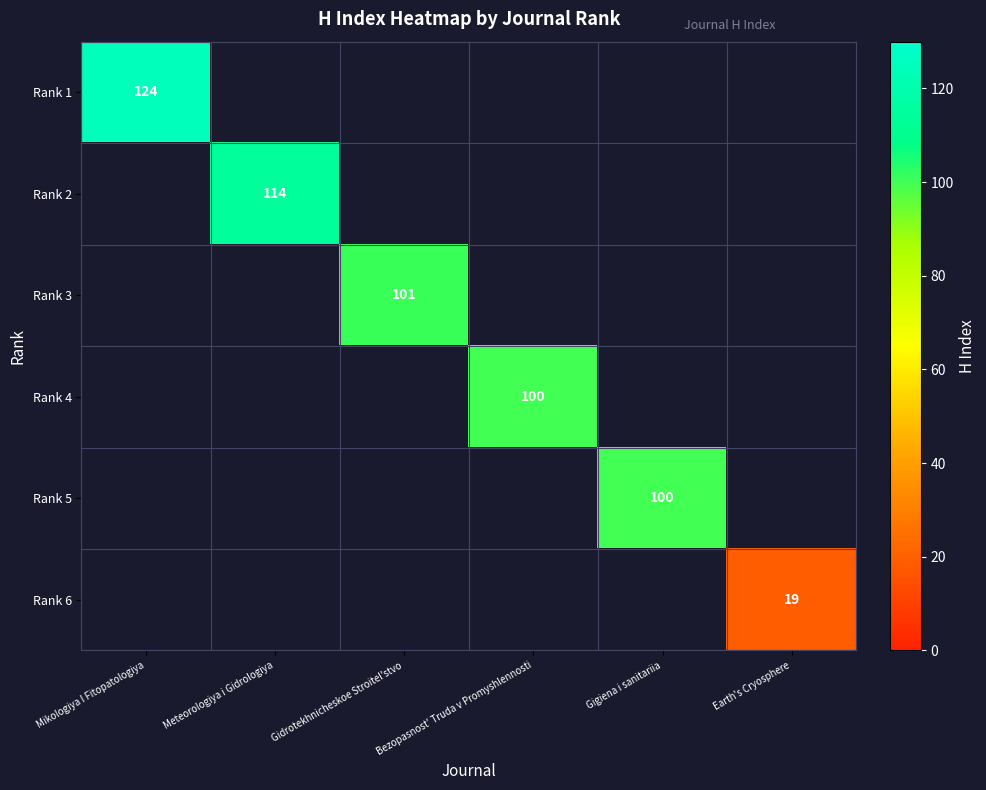

At how many categories does at least one series exceed 101?

2